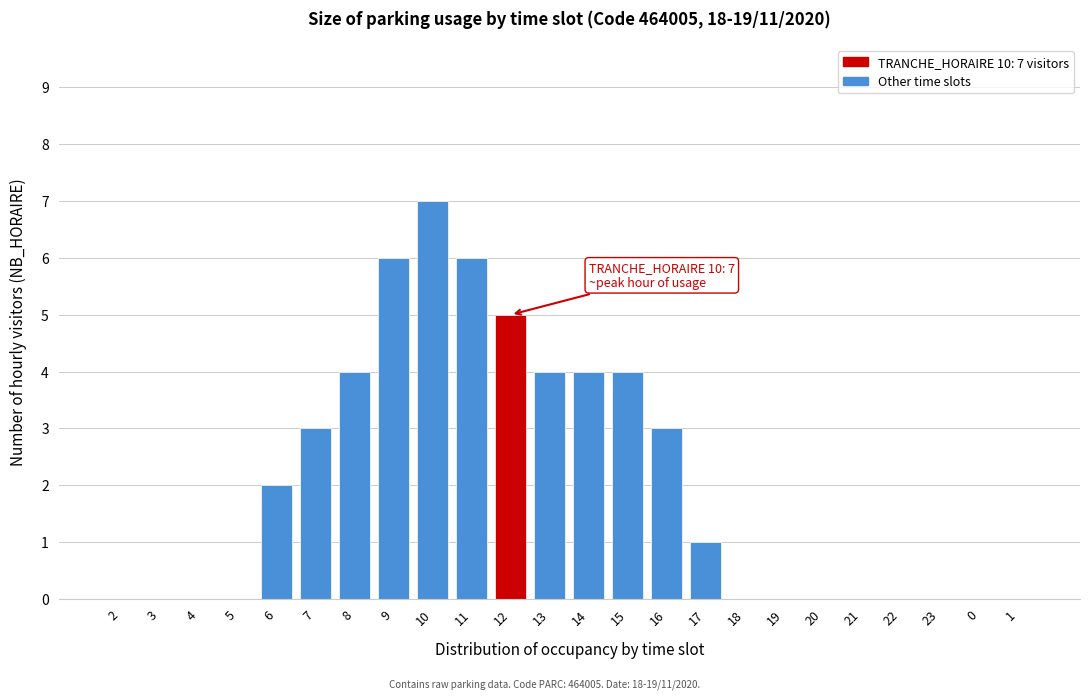

Reading right to left, transcribe all the data shown in this chart.

1=0	0=0	23=0	22=0	21=0	20=0	19=0	18=0	17=1	16=3	15=4	14=4	13=4	12=5	11=6	10=7	9=6	8=4	7=3	6=2	5=0	4=0	3=0	2=0